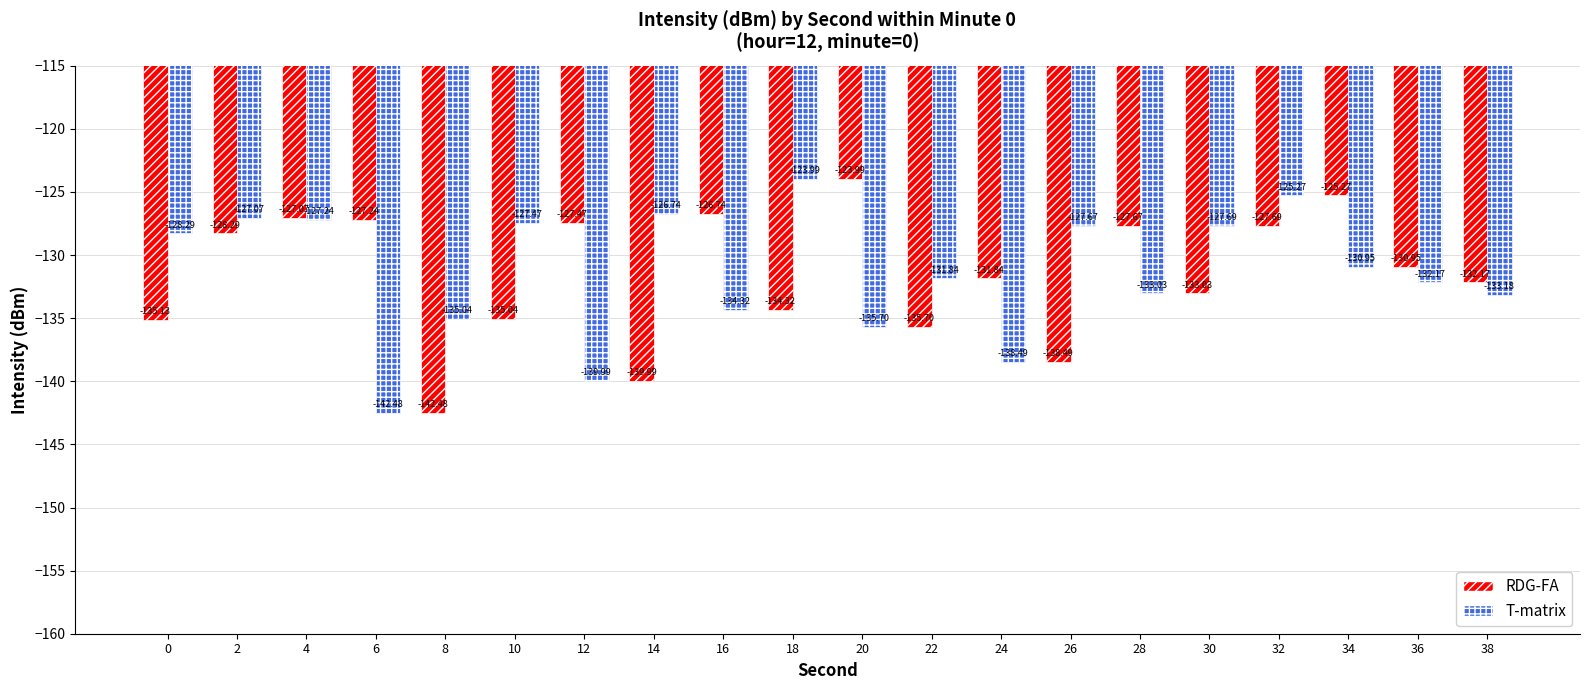

What is the total value across all series at 2?

-255.4